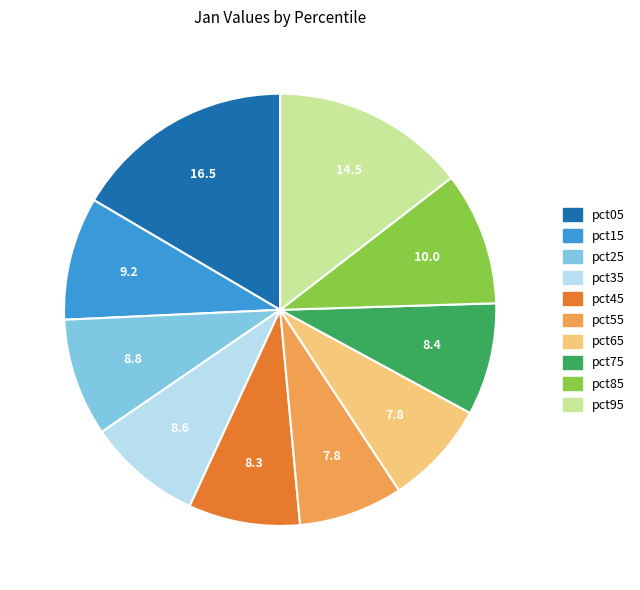

Is the sum of pct15 and pct95 greater than half?

No